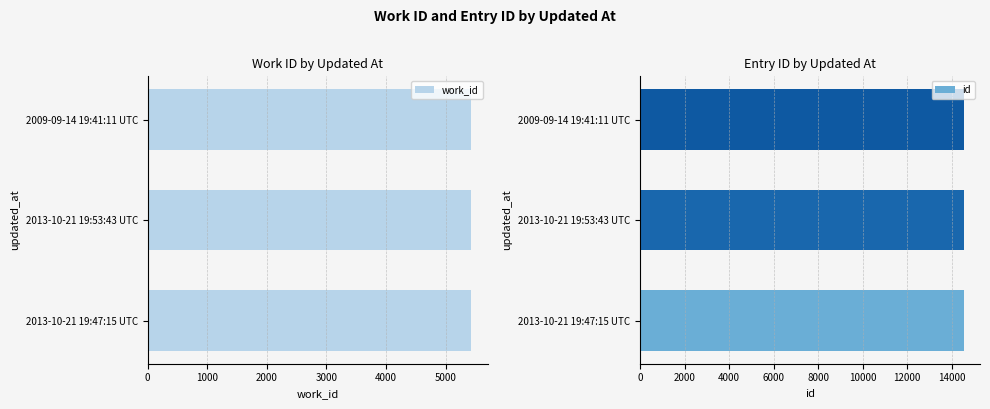

What are all the series names shown in the legend?

work_id, id